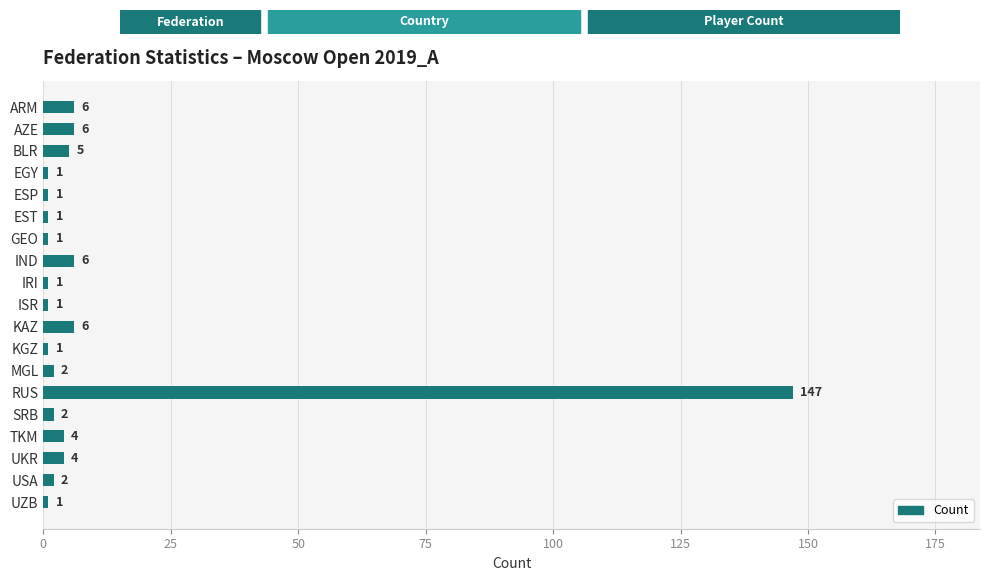

Which category has the highest value across all series?

RUS